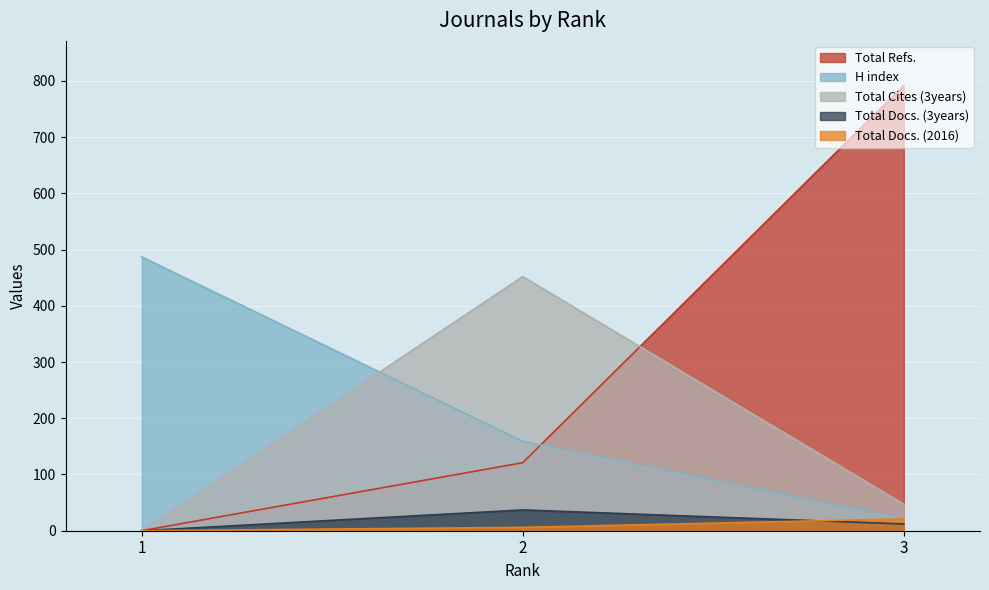

Reading right to left, what are all the values shown in this chart?

H index: 3=22	2=159	1=487
Total Docs. (2016): 3=21	2=6	1=0
Total Docs. (3years): 3=12	2=37	1=0
Total Refs.: 3=792	2=121	1=0
Total Cites (3years): 3=47	2=452	1=0